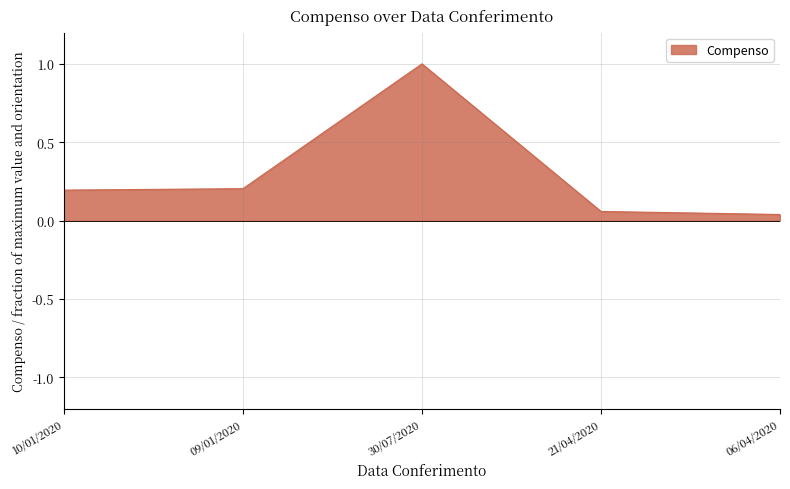

The chart shows a value of 0.3 at 09/01/2020. True or false?

False